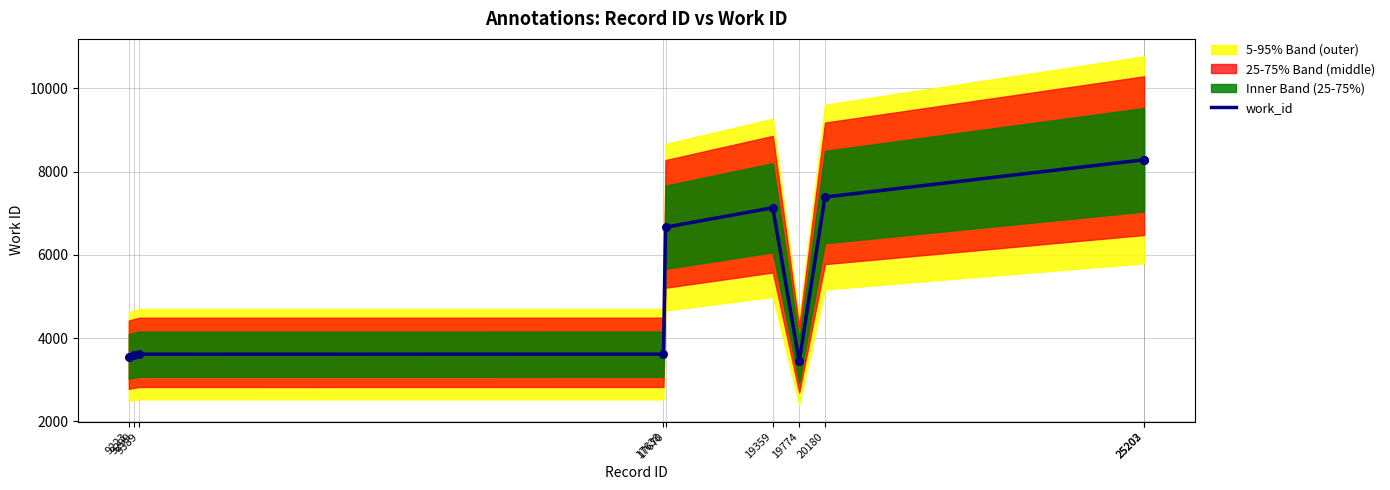

Which has a higher value, 9223 or 19359?

19359